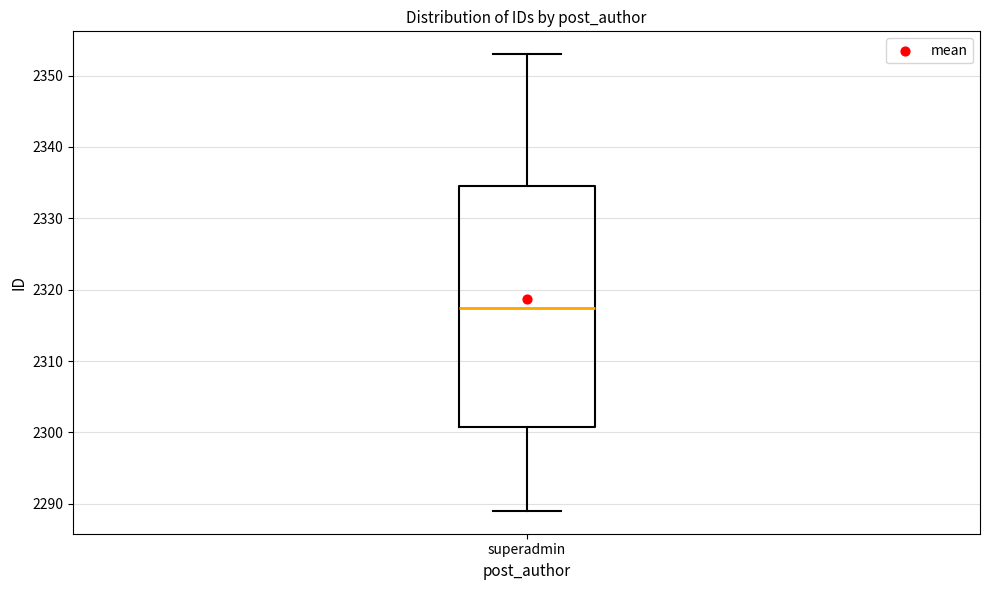

Where does the lower whisker of the box for superadmin end on the y-axis? The values are not printed on the chart, so give them approximately, as read against the axis.

2289